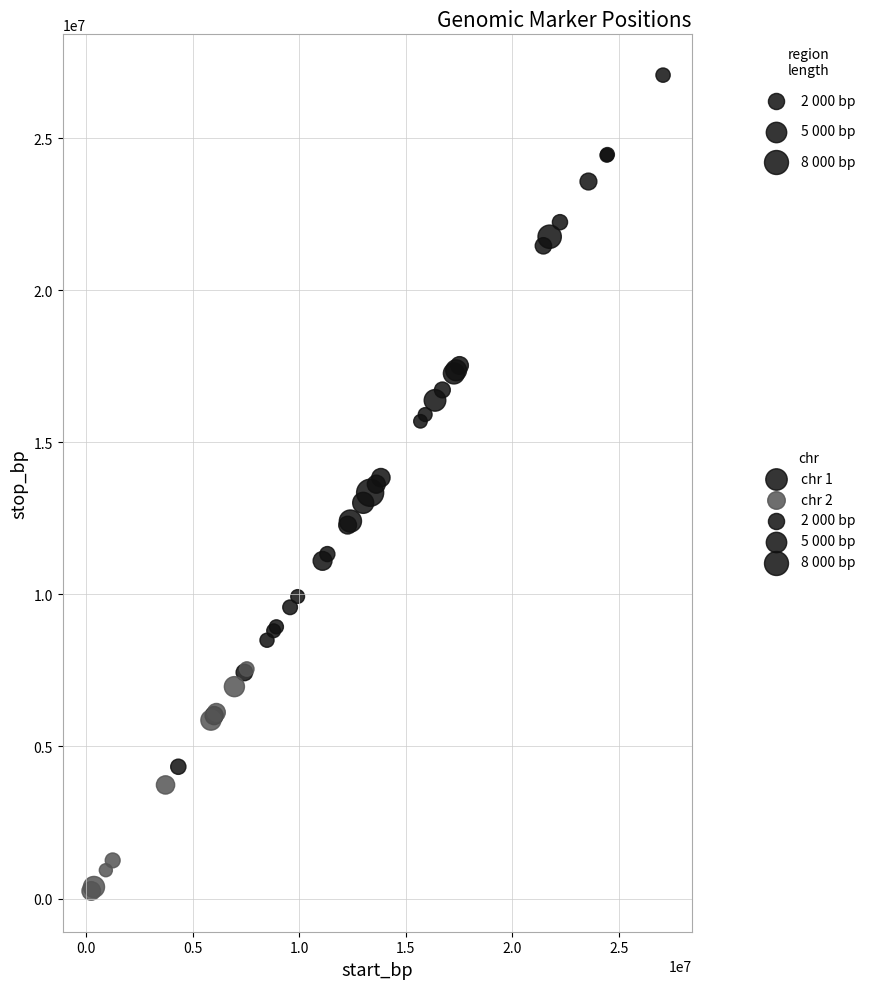

Which series contains the lowest Y value?

chr 2